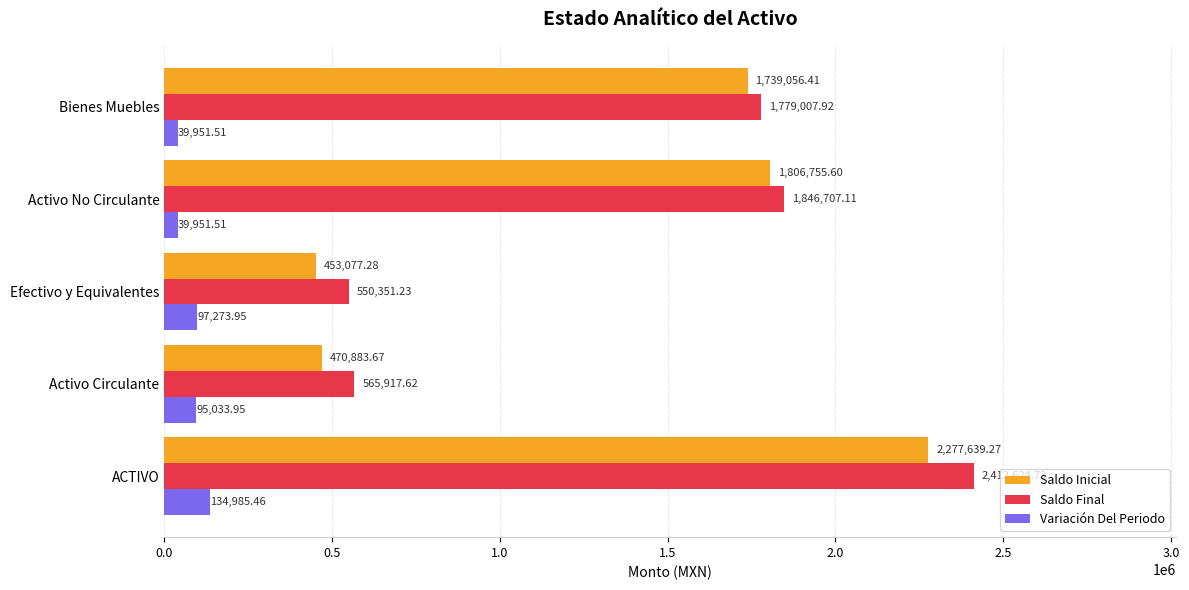

Where is Variación Del Periodo nearest to the value 87468?

Activo Circulante